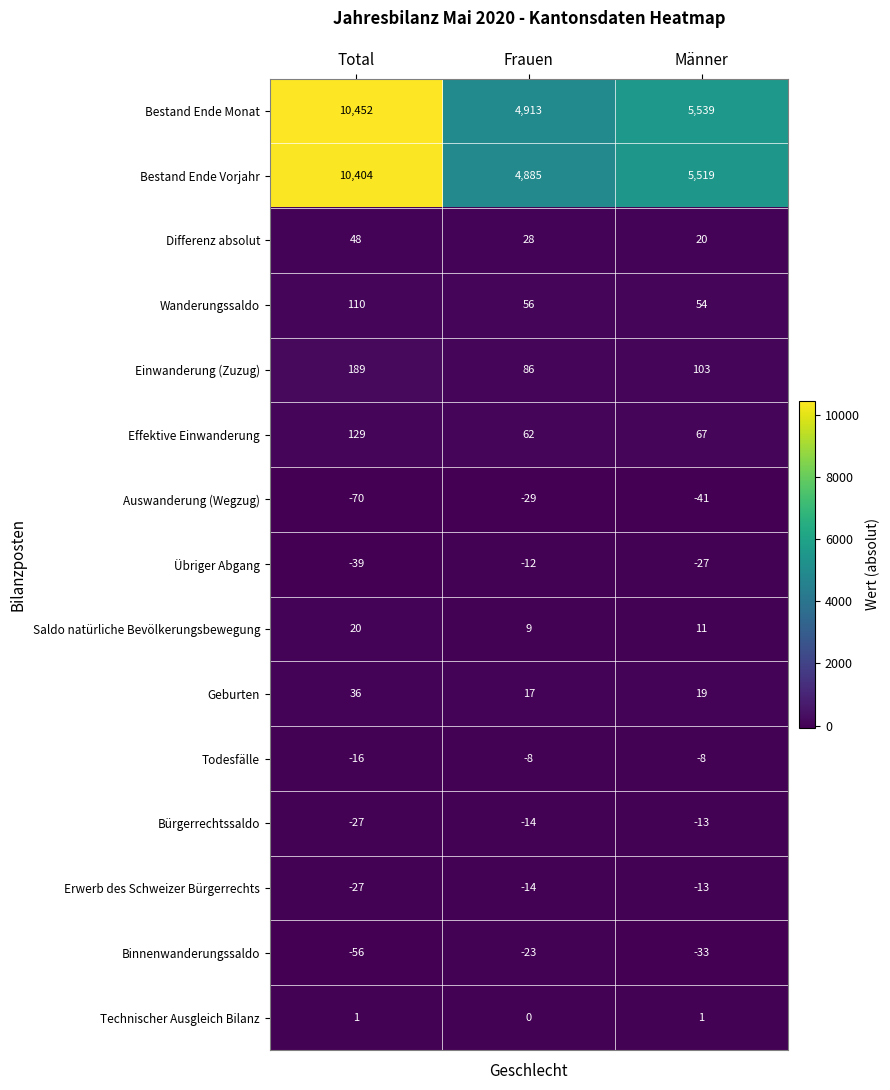

Which series changed the most between Total and Frauen?

Bestand Ende Monat